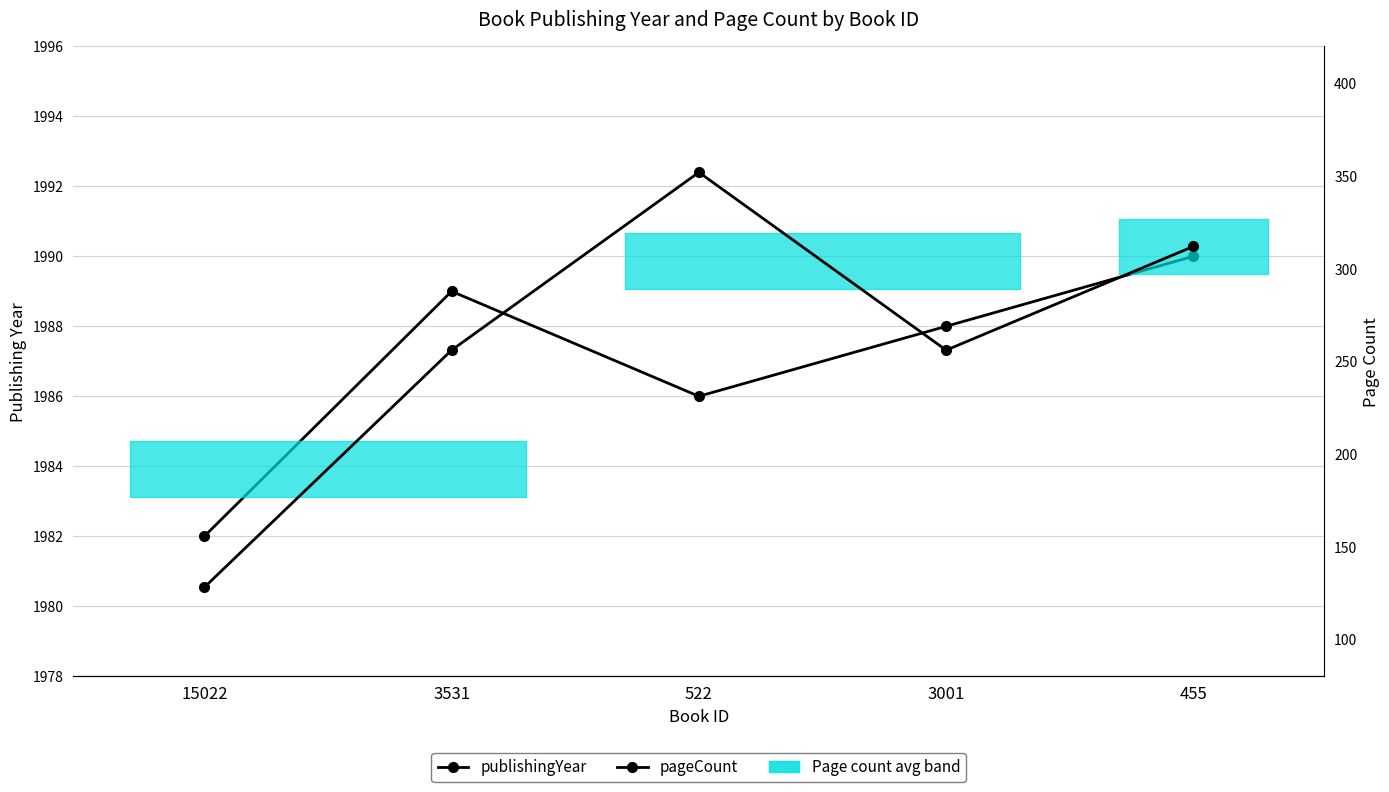

How many publishingYear values are between 1986 and 1989?

3